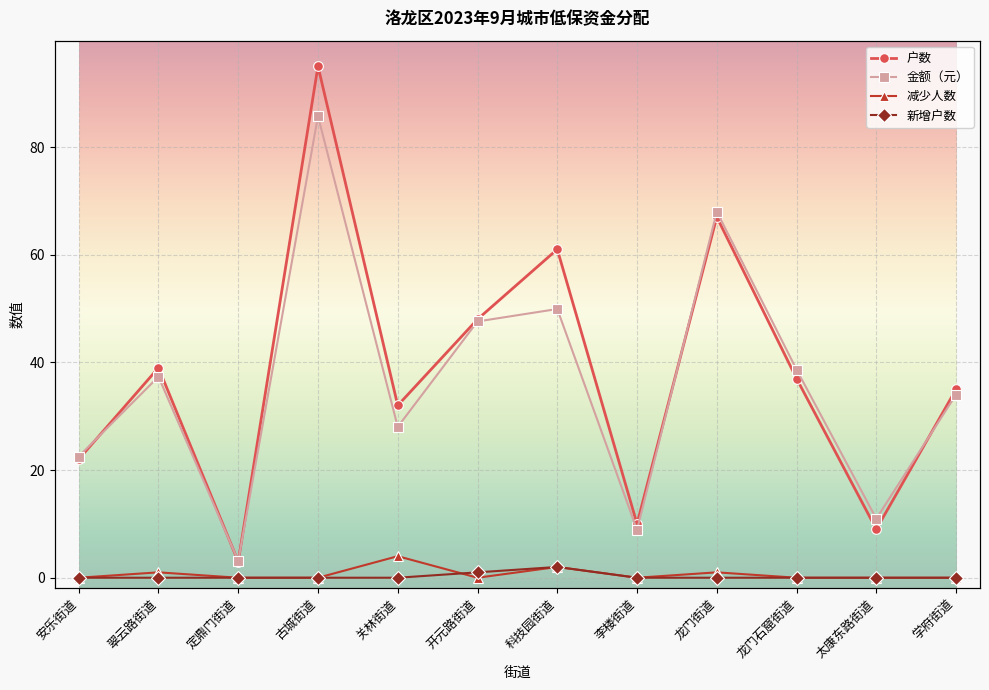

Between 开元路街道 and 学府街道, which series saw the biggest shift?

金额（元）